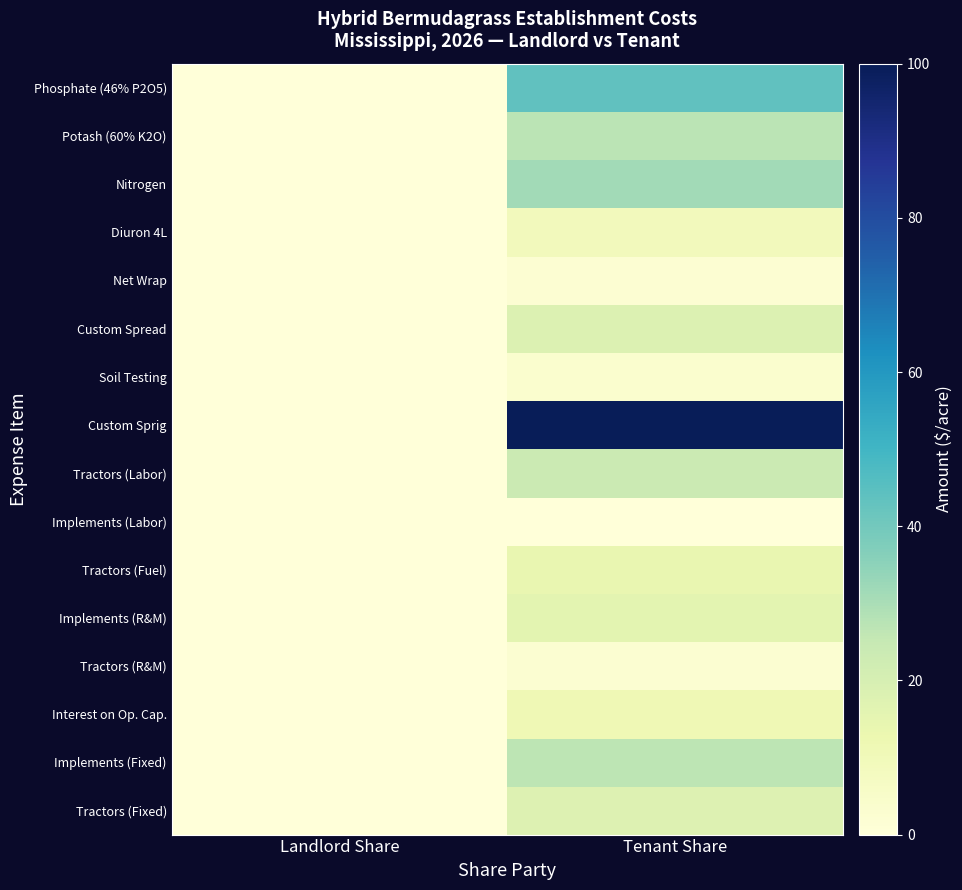

What is the total value across all series at Tenant Share?

347.0